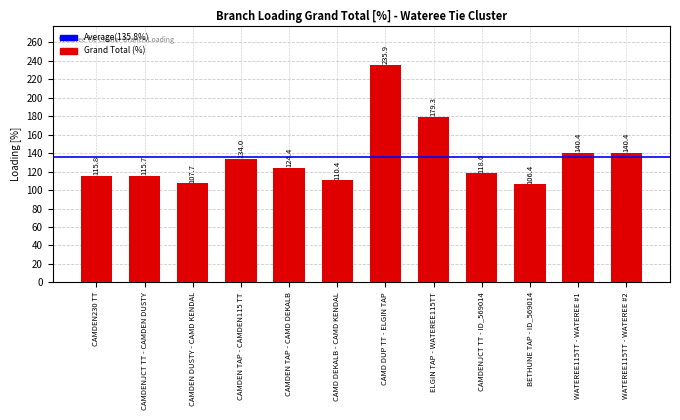

What position from the right is CAMD DUP TT - ELGIN TAP?

6